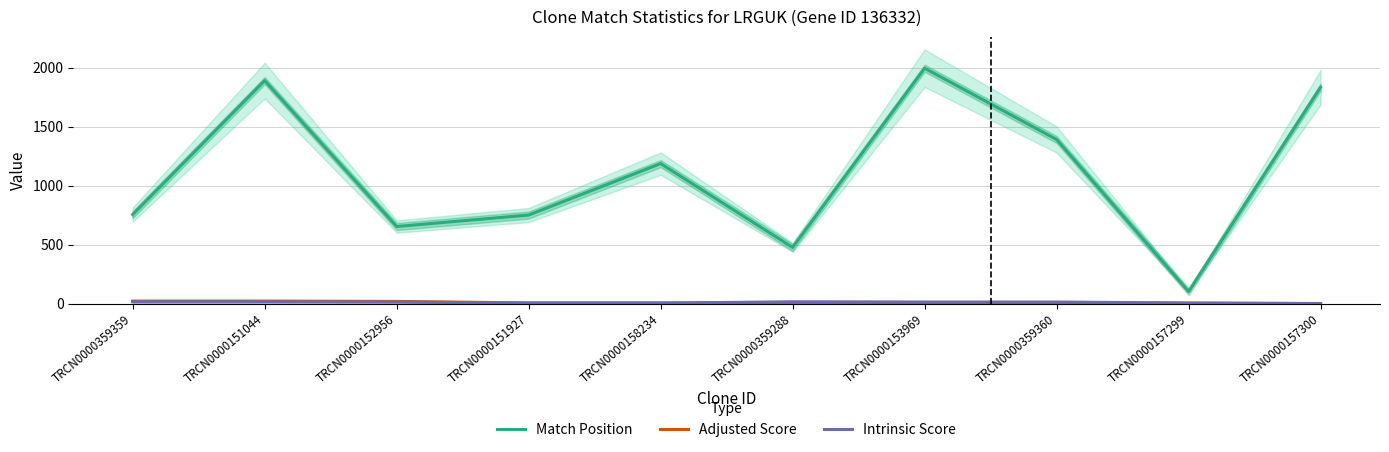

Reading left to right, list all the values displayed in this chart.

Match Position: TRCN0000359359=754.0	TRCN0000151044=1889.0	TRCN0000152956=653.0	TRCN0000151927=750.0	TRCN0000158234=1186.0	TRCN0000359288=476.0	TRCN0000153969=1994.0	TRCN0000359360=1390.0	TRCN0000157299=102.0	TRCN0000157300=1833.0
Adjusted Score: TRCN0000359359=21.0	TRCN0000151044=21.0	TRCN0000152956=18.5	TRCN0000151927=5.7	TRCN0000158234=5.7	TRCN0000359288=10.5	TRCN0000153969=9.2	TRCN0000359360=9.2	TRCN0000157299=3.5	TRCN0000157300=0.3
Intrinsic Score: TRCN0000359359=15.0	TRCN0000151044=15.0	TRCN0000152956=13.2	TRCN0000151927=4.0	TRCN0000158234=4.0	TRCN0000359288=15.0	TRCN0000153969=13.2	TRCN0000359360=13.2	TRCN0000157299=5.0	TRCN0000157300=0.5